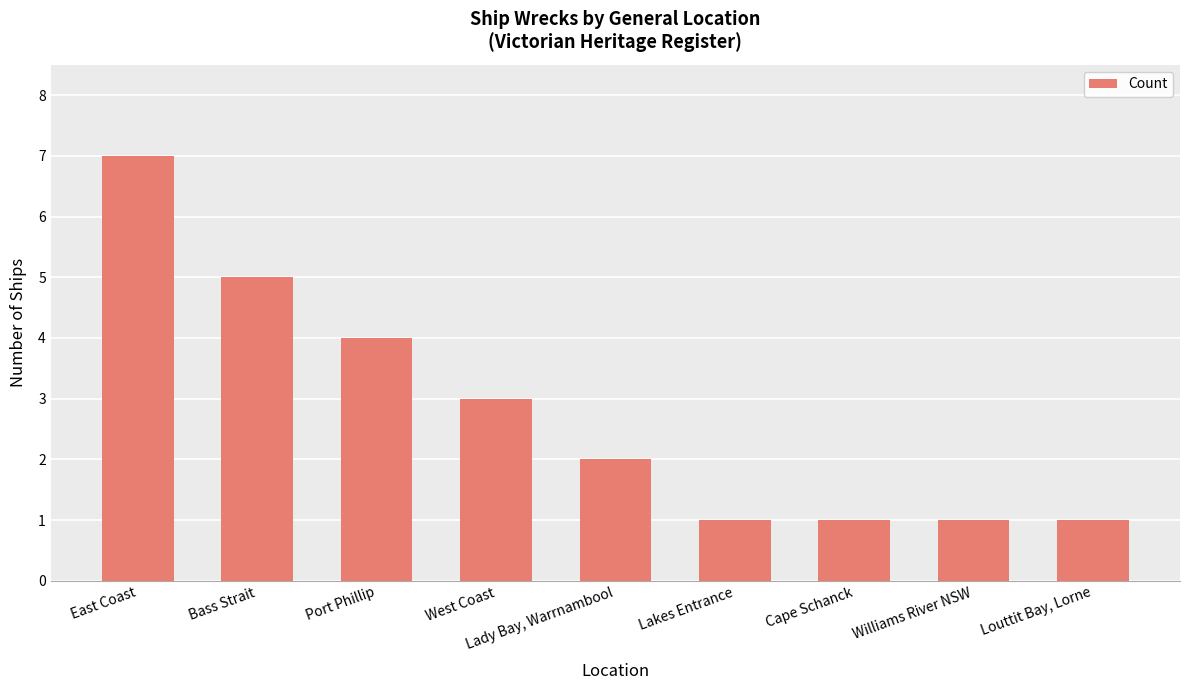

Approximately how many times larger is the value at Lakes Entrance compared to Cape Schanck?

1.0